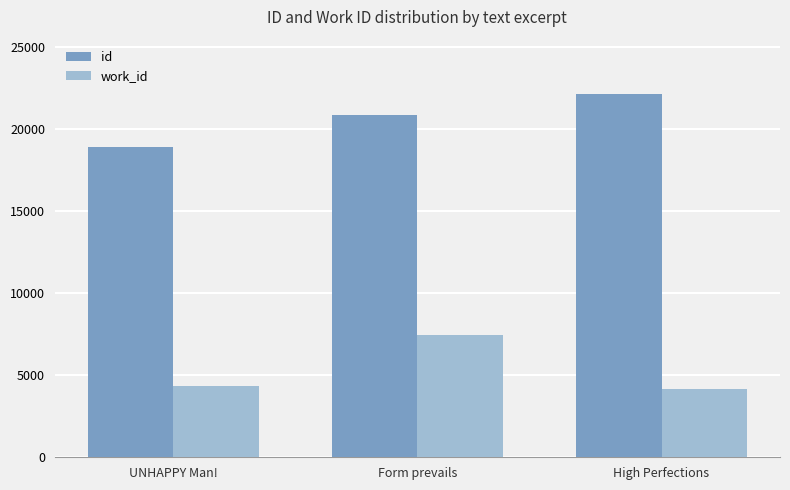

True or false: id has a value of 11150 at Form prevails.

False